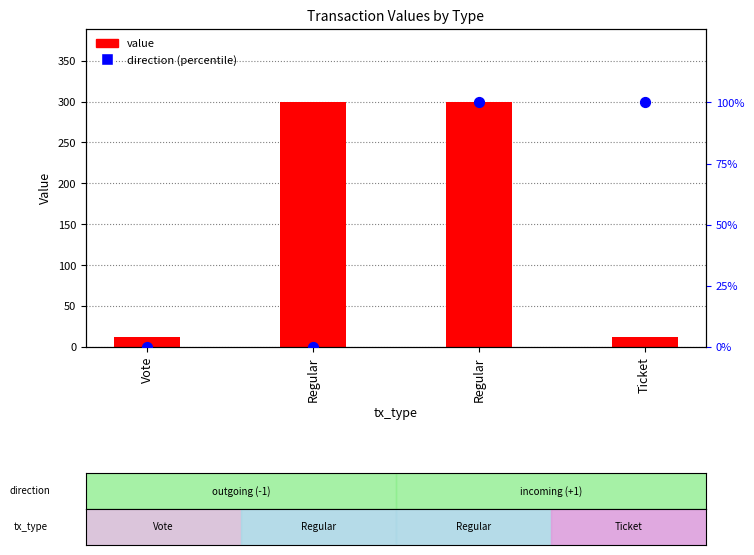

Is the value of value at Ticket greater than the value of direction (percentile) at Ticket?

No